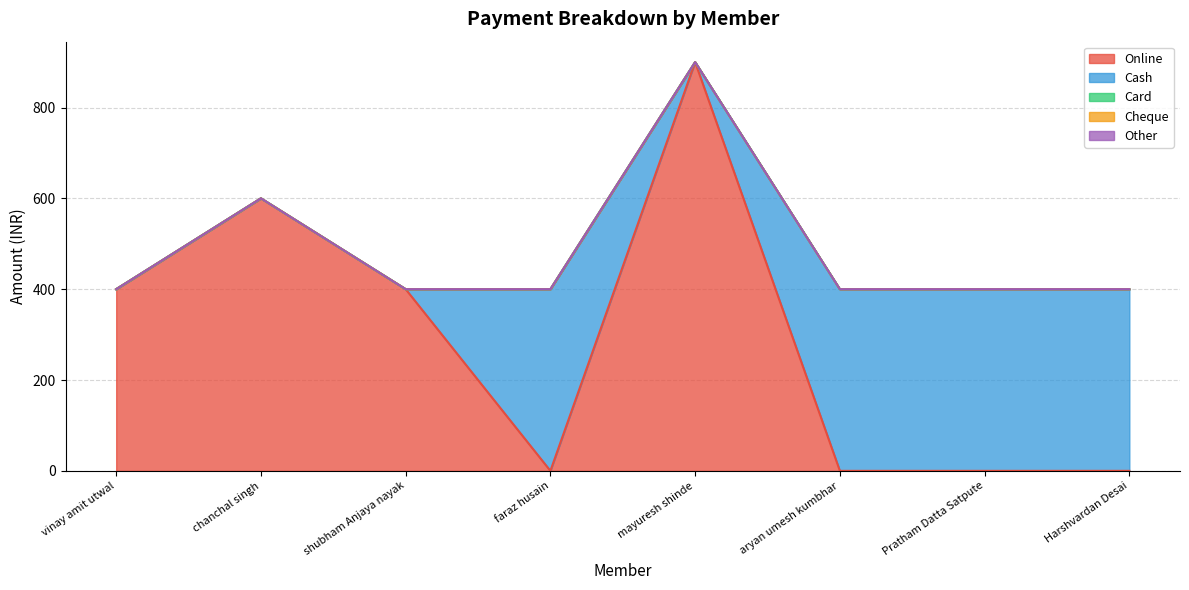

The Online series shows 0 at Harshvardan Desai. True or false?

True